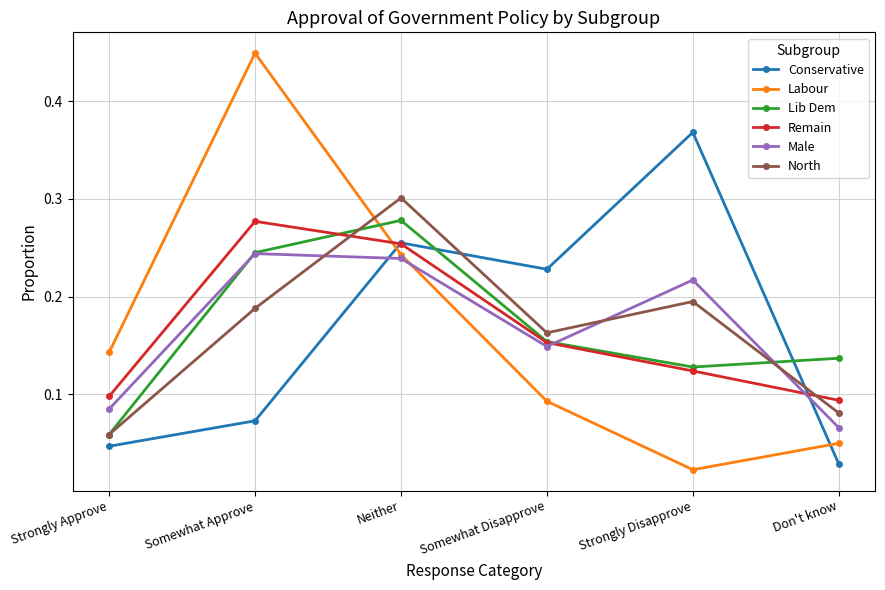

Which label corresponds to the largest value in the chart?

Somewhat Approve